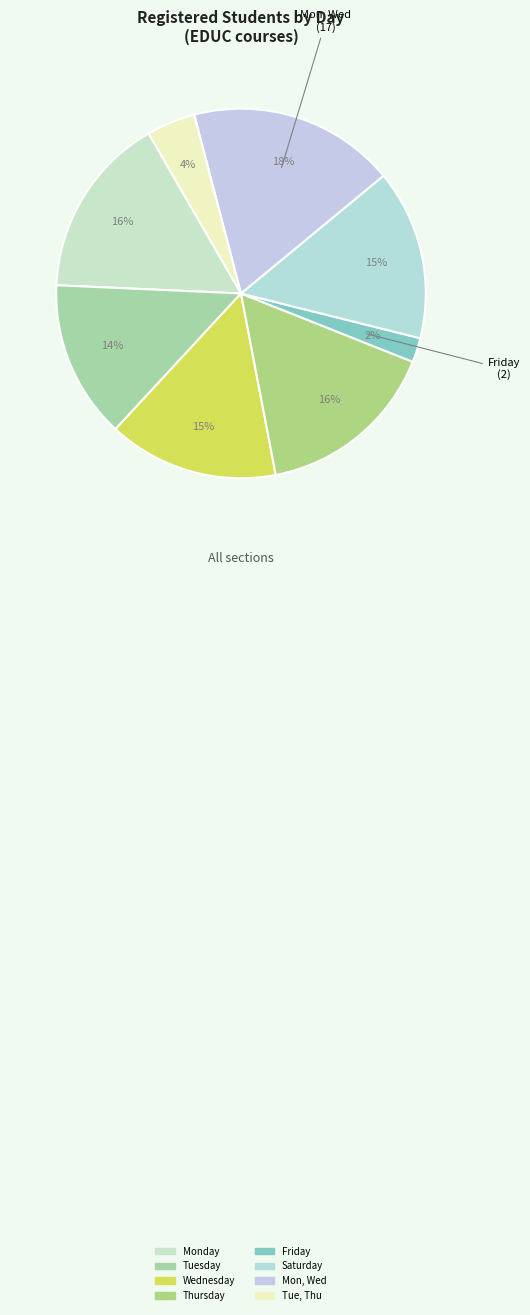

What percentage is the Tuesday slice, to the nearest percent?

14%